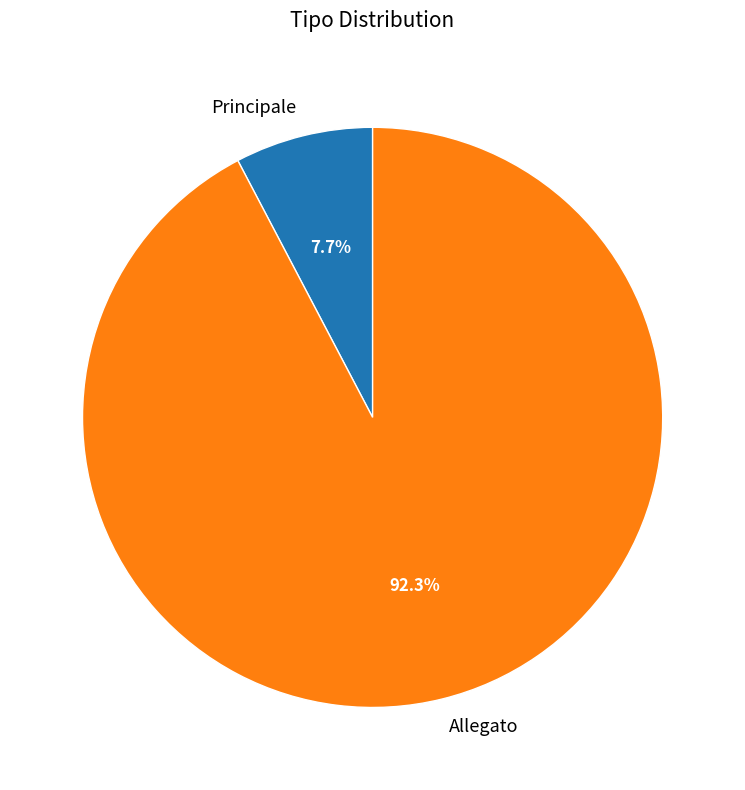

Which has a higher value, Principale or Allegato?

Allegato